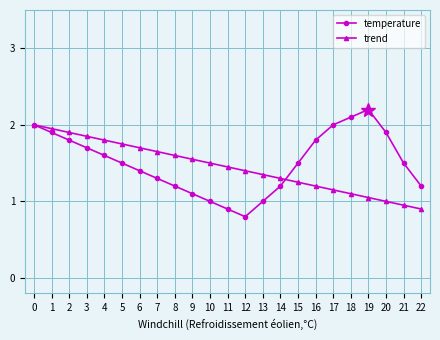

The value of temperature at 18 is 2.1. True or false?

True